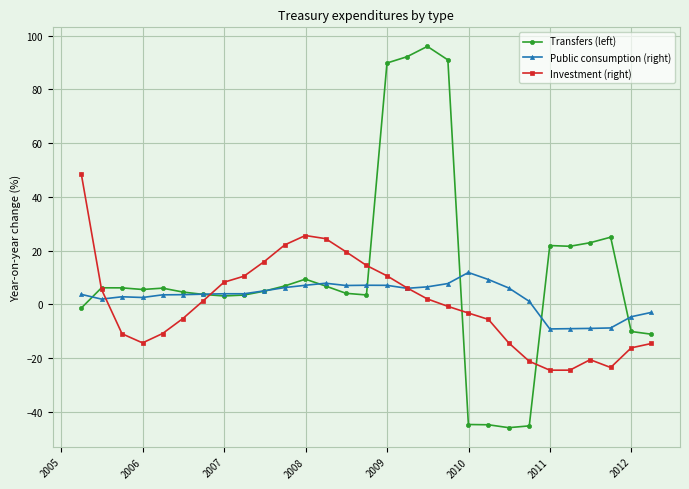

Which series has the largest total across all categories?

Transfers (left)